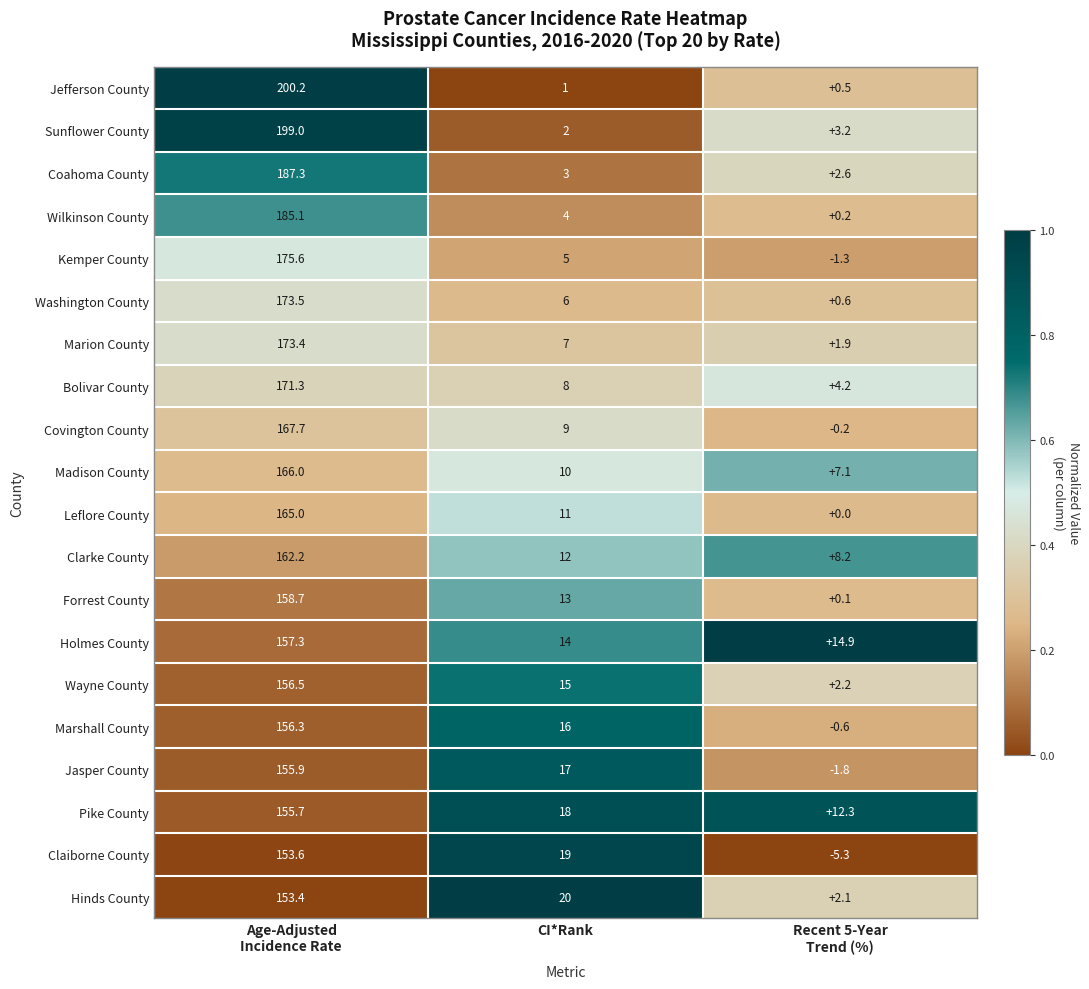

At which category is the sum across all series the highest?

Age-Adjusted
Incidence Rate